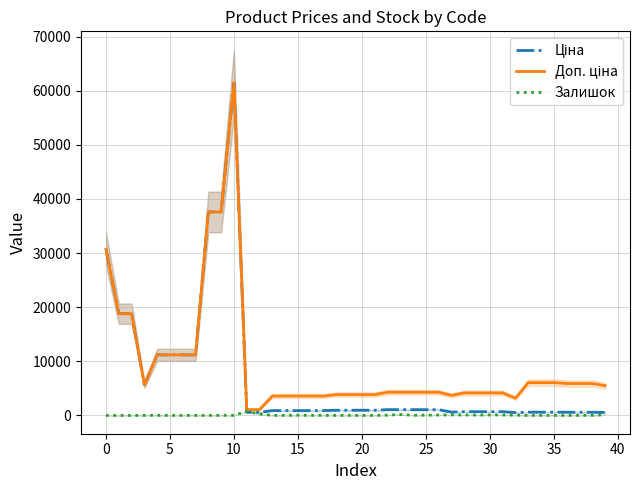

At which category is the sum across all series the highest?

45